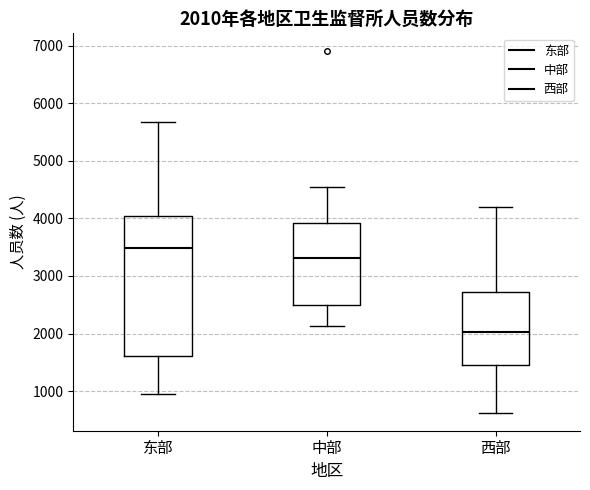

Which box's median line is the highest?

东部